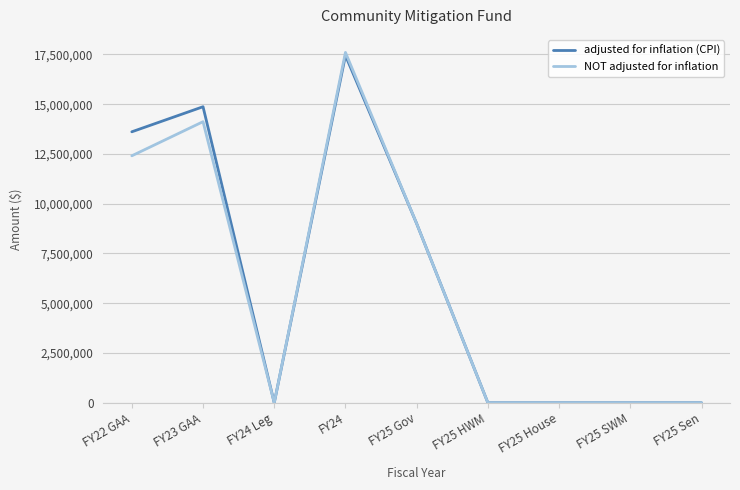

Reading left to right, what are all the values shown in this chart?

adjusted for inflation (CPI): FY22 GAA=13611939	FY23 GAA=14870901	FY24 Leg=0	FY24=17445774	FY25 Gov=9000000	FY25 HWM=0	FY25 House=0	FY25 SWM=0	FY25 Sen=0
NOT adjusted for inflation: FY22 GAA=12406528	FY23 GAA=14119869	FY24 Leg=0	FY24=17600000	FY25 Gov=9000000	FY25 HWM=0	FY25 House=0	FY25 SWM=0	FY25 Sen=0